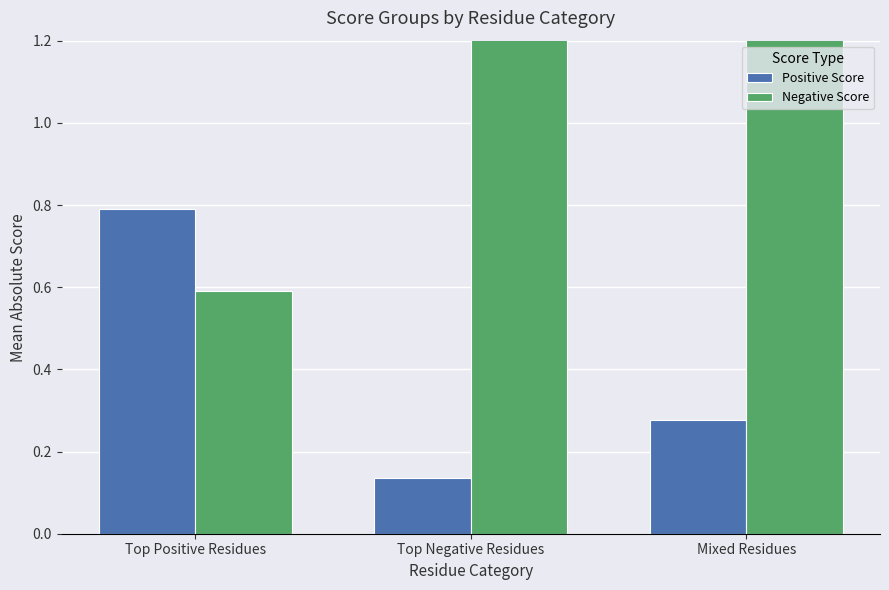

The value of Negative Score at Top Negative Residues is 1.3. True or false?

True